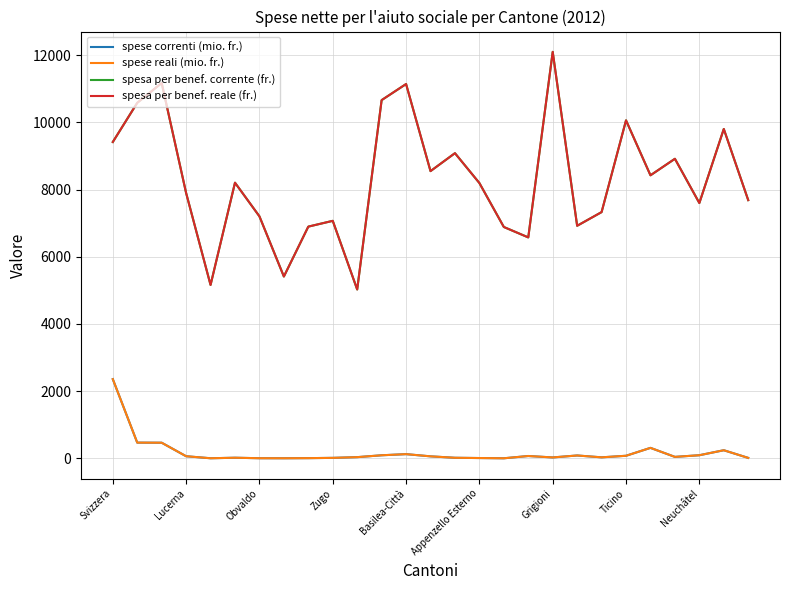

Does the chart display data point markers on the line(s)?

No